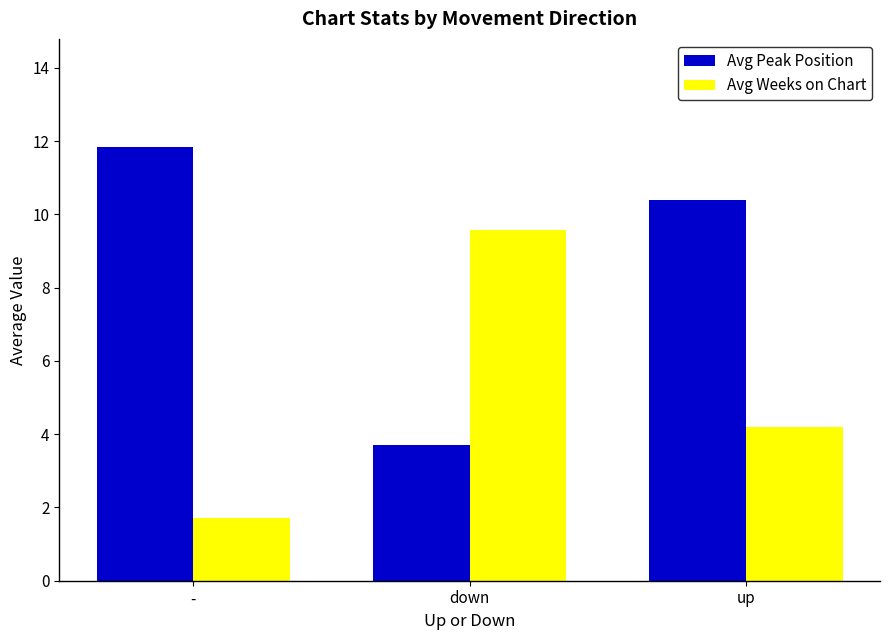

What is the difference between the highest and lowest values at -?

10.1